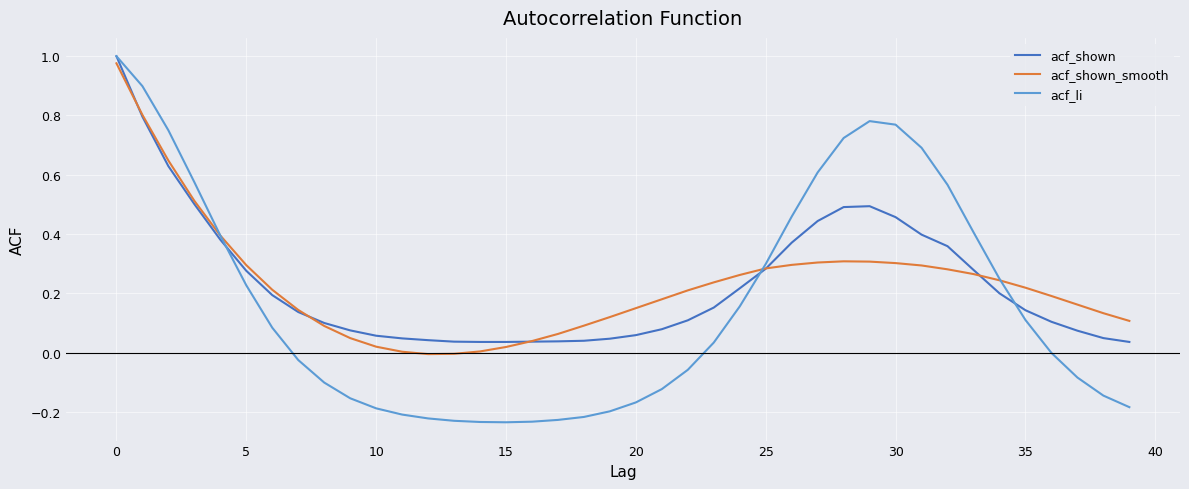

At how many categories does at least one series exceed 0?

40